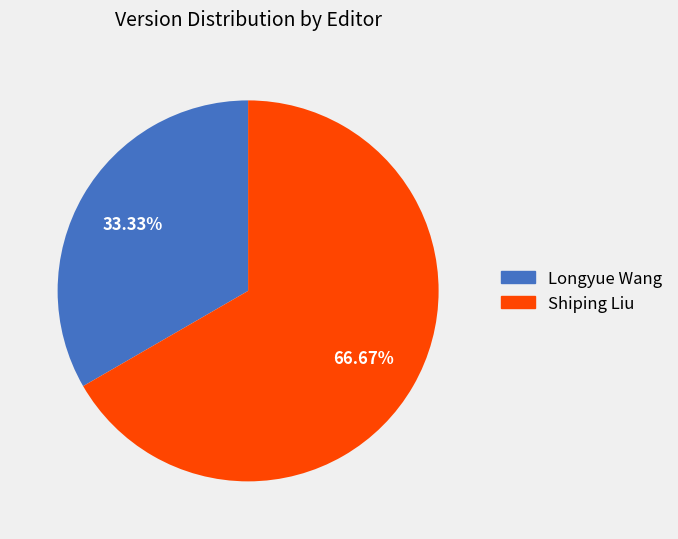

What percentage is NOT represented by Shiping Liu?

33.3%